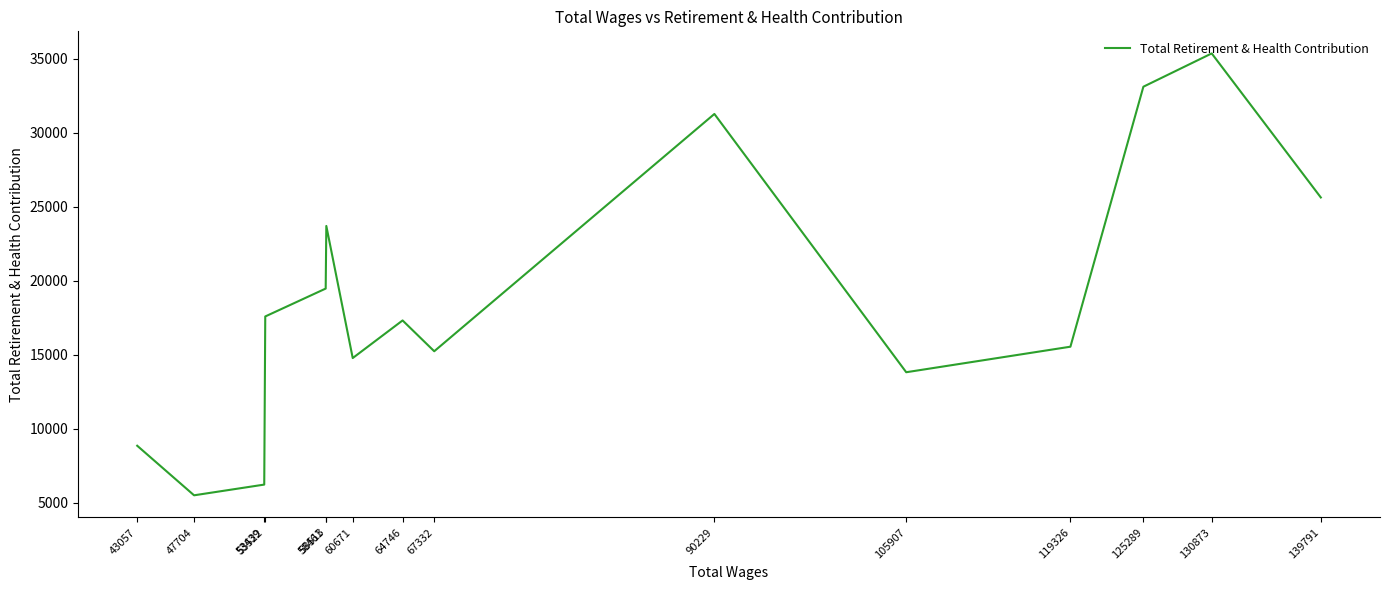

What is the change in value from 130873 to 47704?

-29854